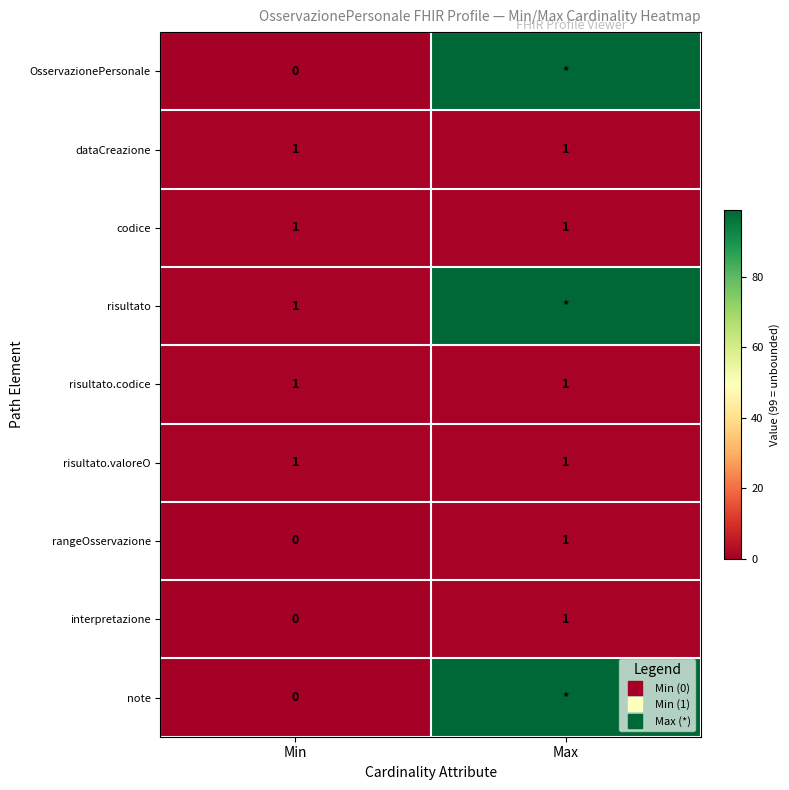

The interpretazione series shows 1 at Max. True or false?

True